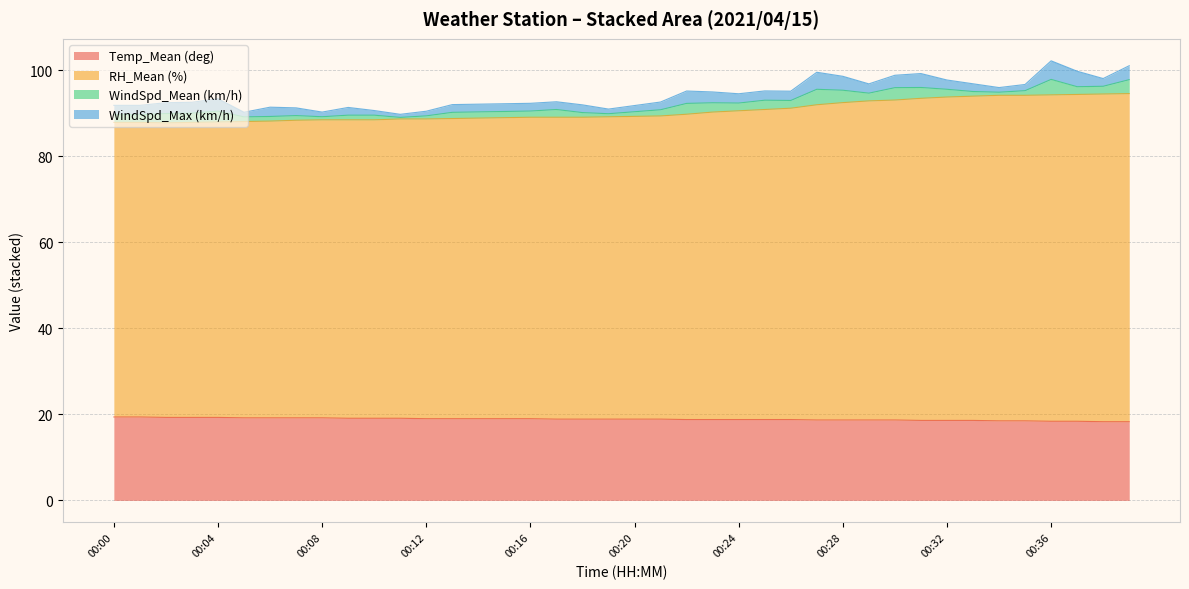

True or false: Temp_Mean (deg) and RH_Mean (%) cross at least once.

False